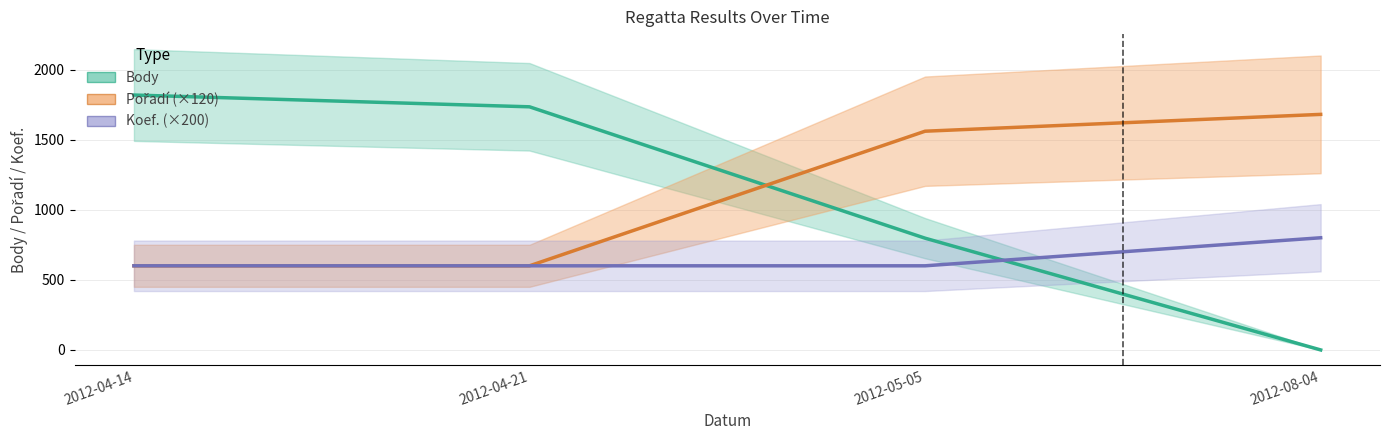

Reading left to right, what are all the values shown in this chart?

Body: 2012-04-14=1818	2012-04-21=1734	2012-05-05=797	2012-08-04=0
Pořadí: 2012-04-14=600	2012-04-21=600	2012-05-05=1560	2012-08-04=1680
Koef.: 2012-04-14=600	2012-04-21=600	2012-05-05=600	2012-08-04=800